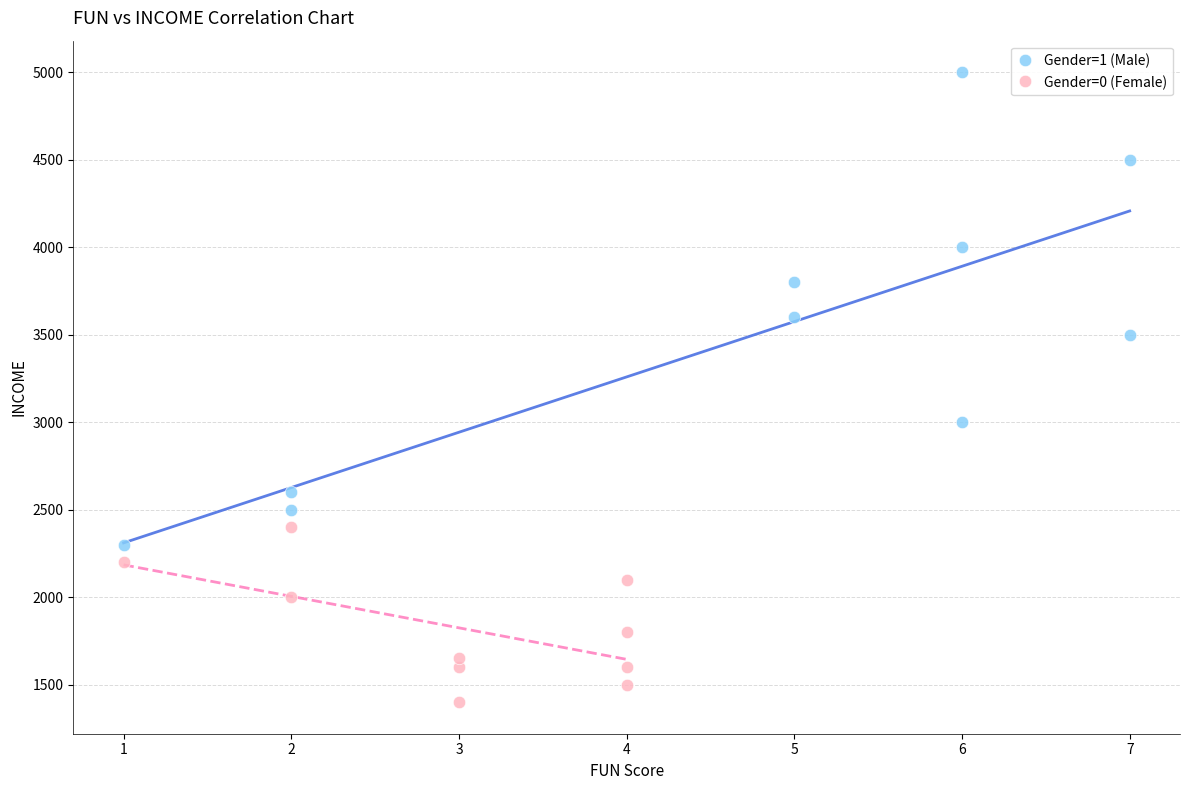

Which series has the largest Y range (max minus min)?

Gender=1 (Male)